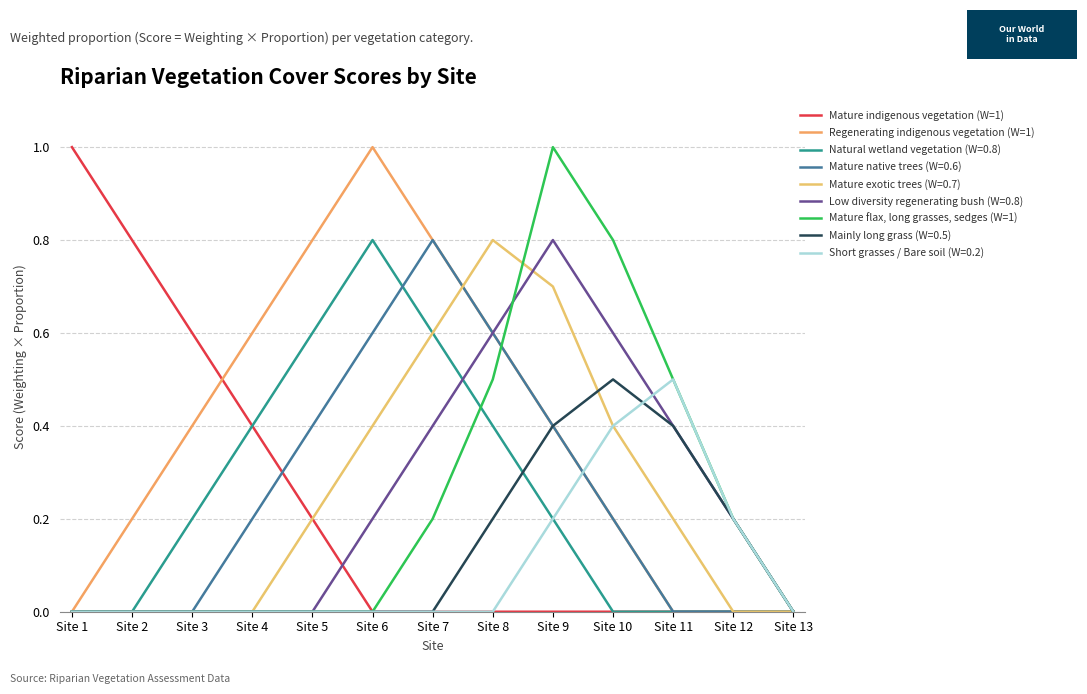

Rank the categories by Regenerating indigenous vegetation (W=1) value from lowest to highest.

Site 1, Site 11, Site 12, Site 13, Site 2, Site 10, Site 3, Site 9, Site 4, Site 8, Site 5, Site 7, Site 6